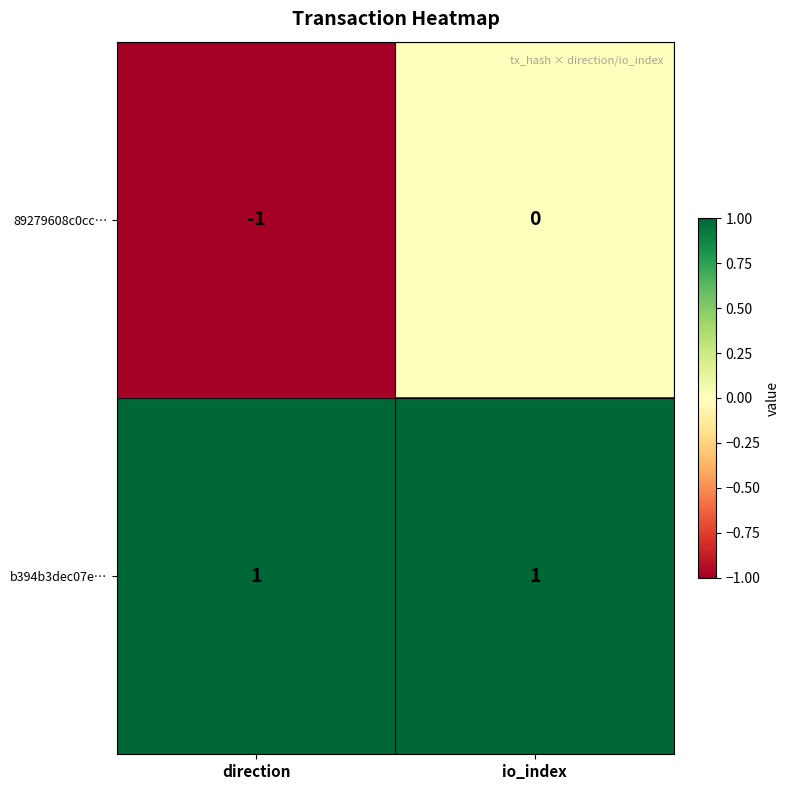

Which label corresponds to the smallest value in the chart?

direction